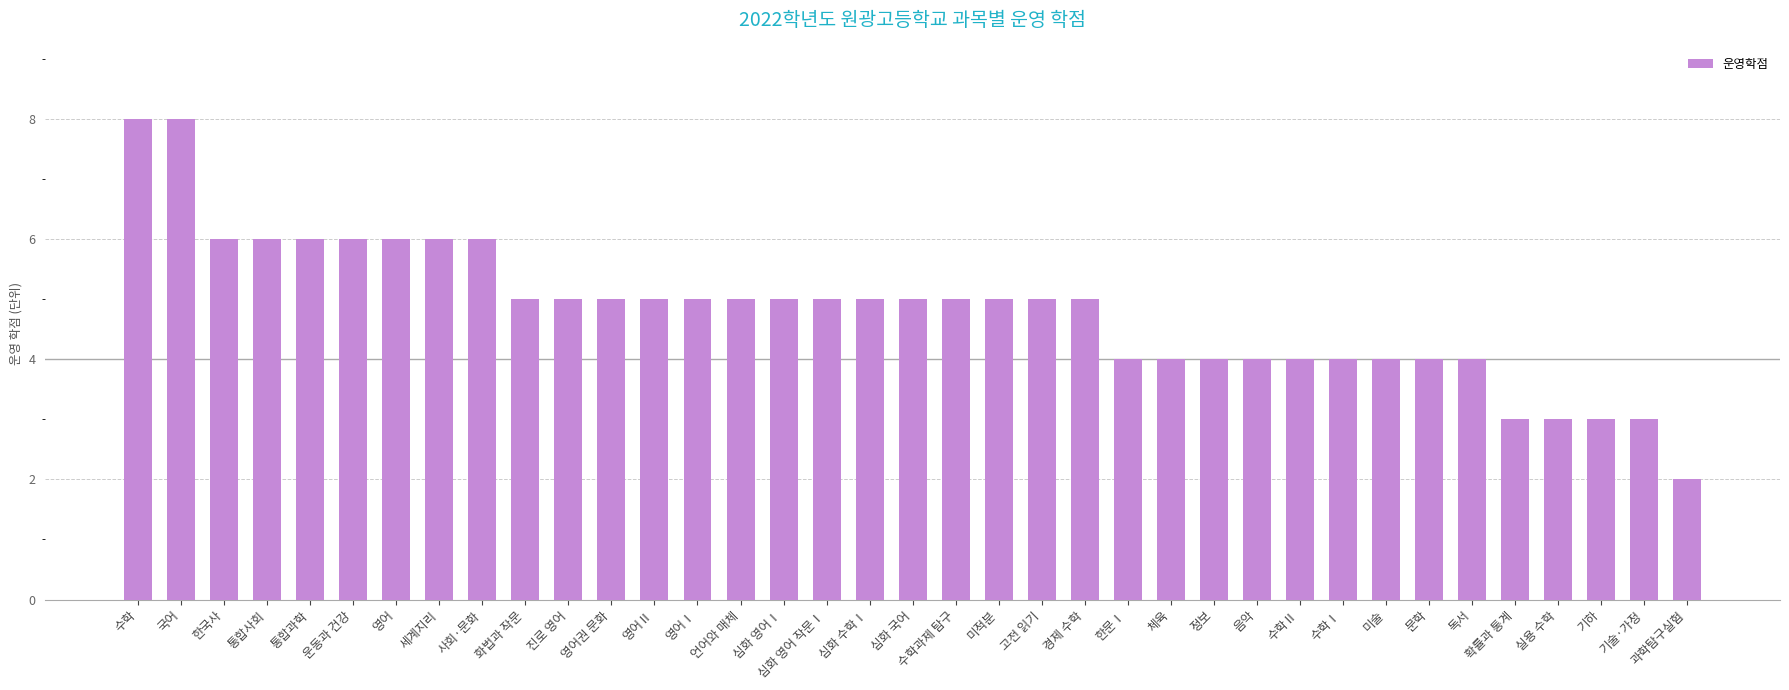

Which has a higher value, 체육 or 화법과 작문?

화법과 작문